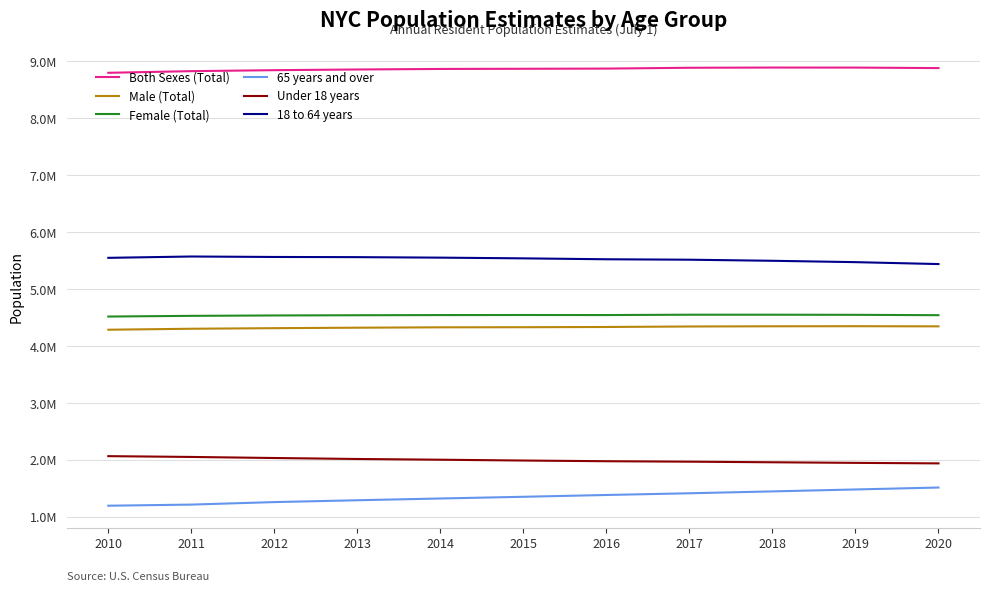

Which series changed the most between 2013 and 2017?

65 years and over